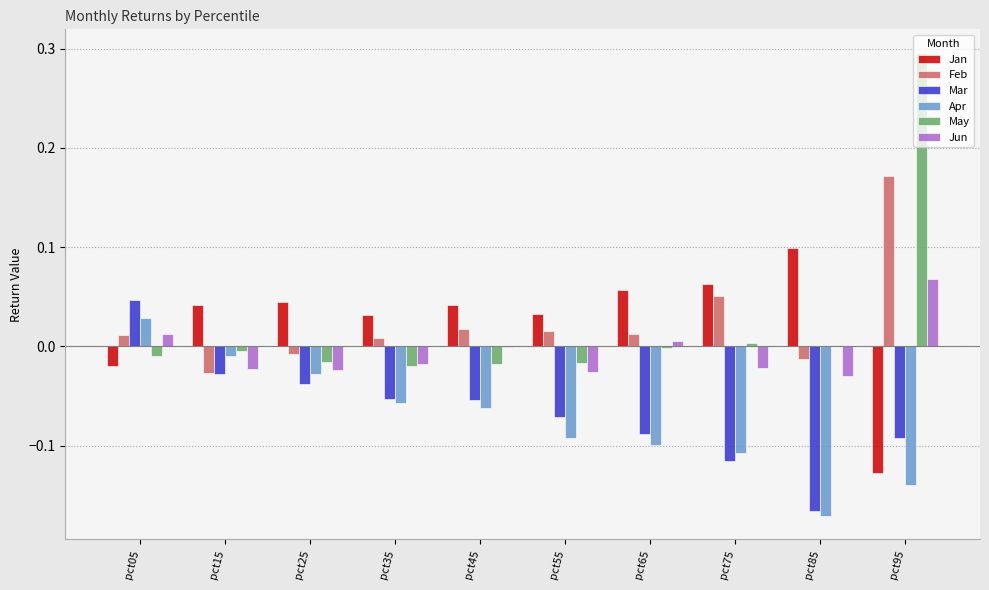

Is the value of May at pct25 greater than the value of Mar at pct55?

Yes